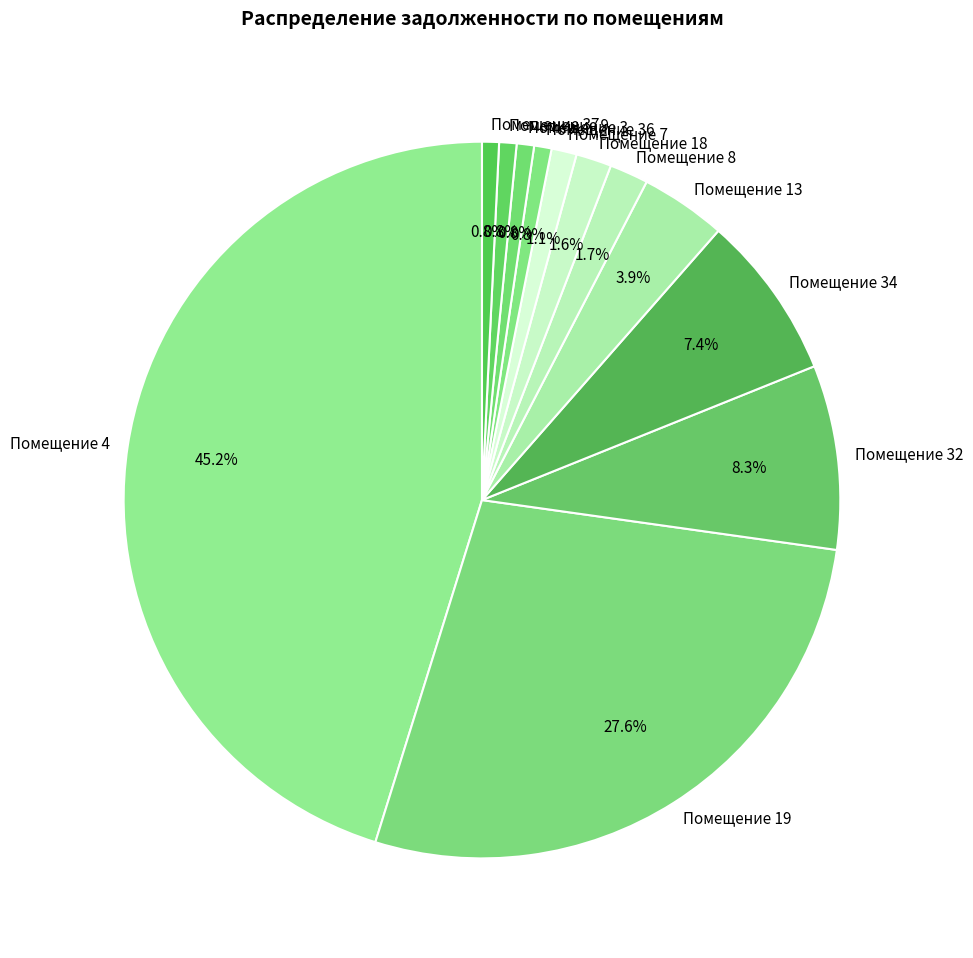

Which category has the biggest portion of the pie?

Помещение 4